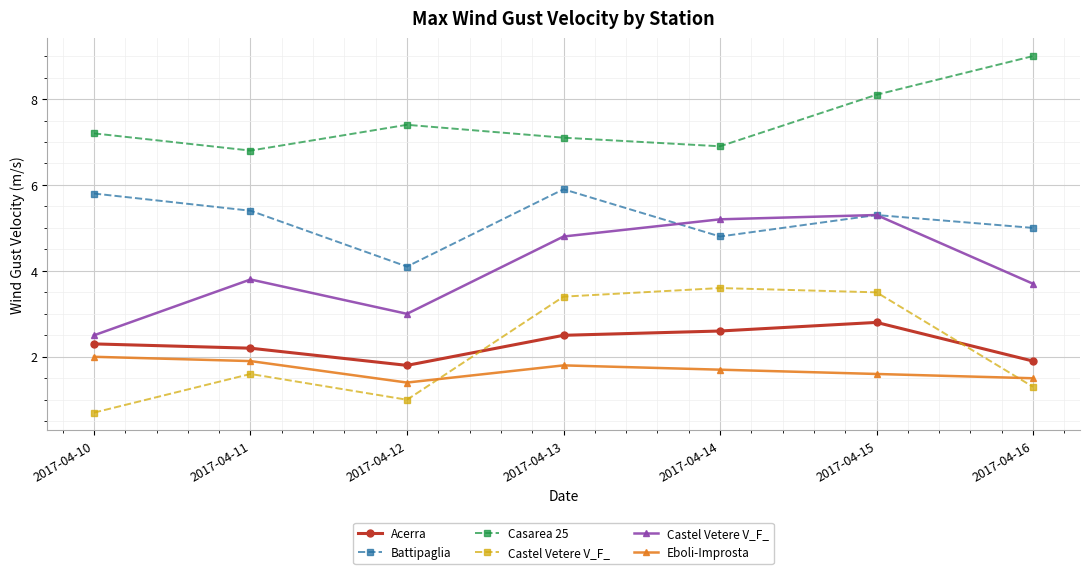

What is the average value of the Castel Vetere V_F_ series?

4.0